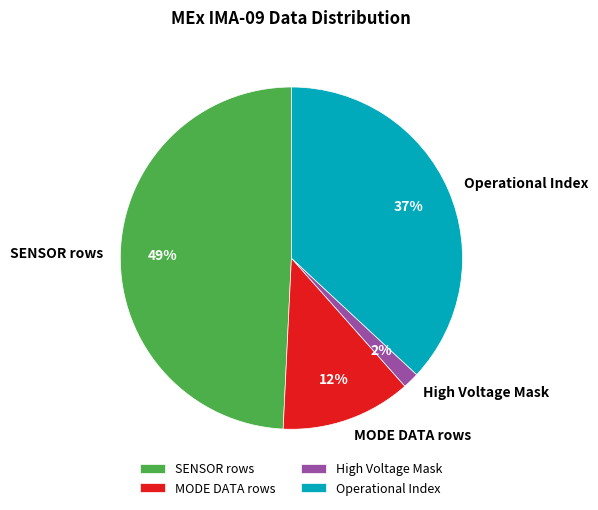

To the nearest percent, what is the difference between the High Voltage Mask and Operational Index slice percentages?

35%